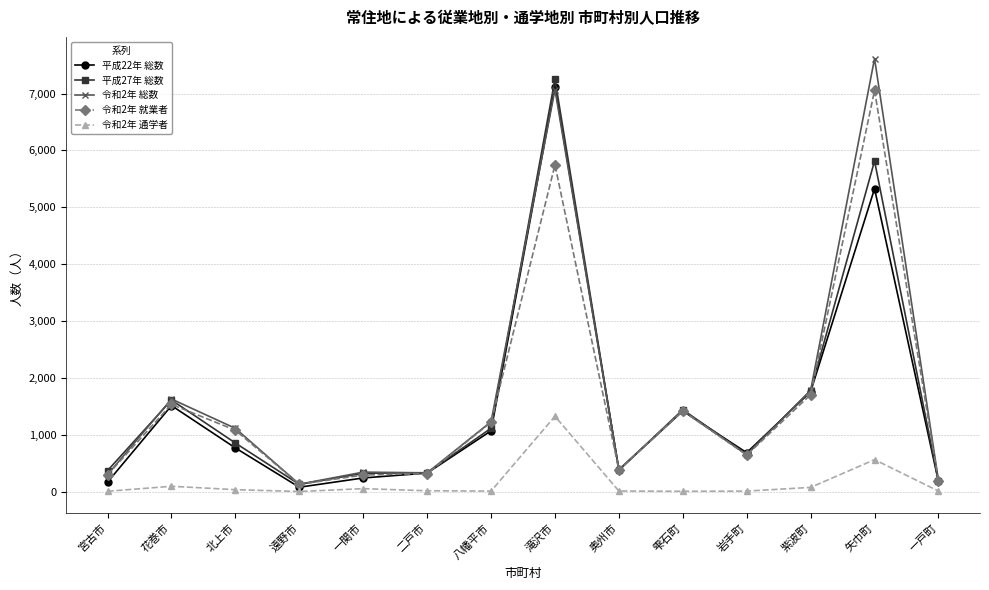

At which category is the sum across all series the highest?

滝沢市